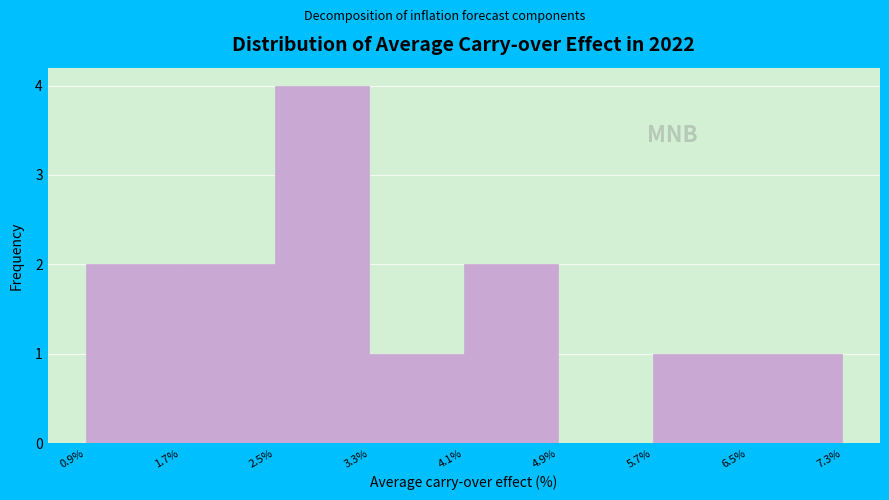

How tall is the bar that spans 6.5% to 7.3% on the x-axis? The values are not printed on the chart, so give them approximately, as read against the axis.

1